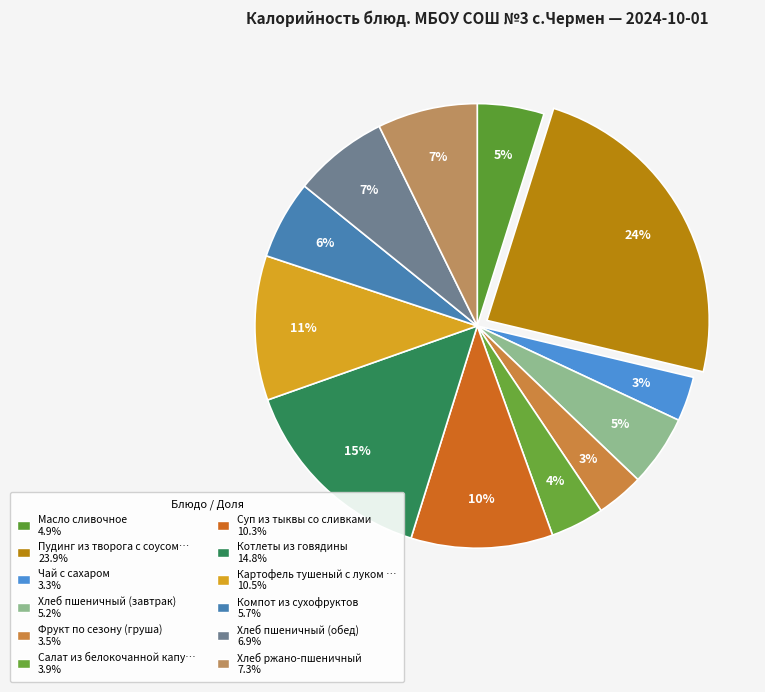

Is there any slice that represents more than half of the pie?

No